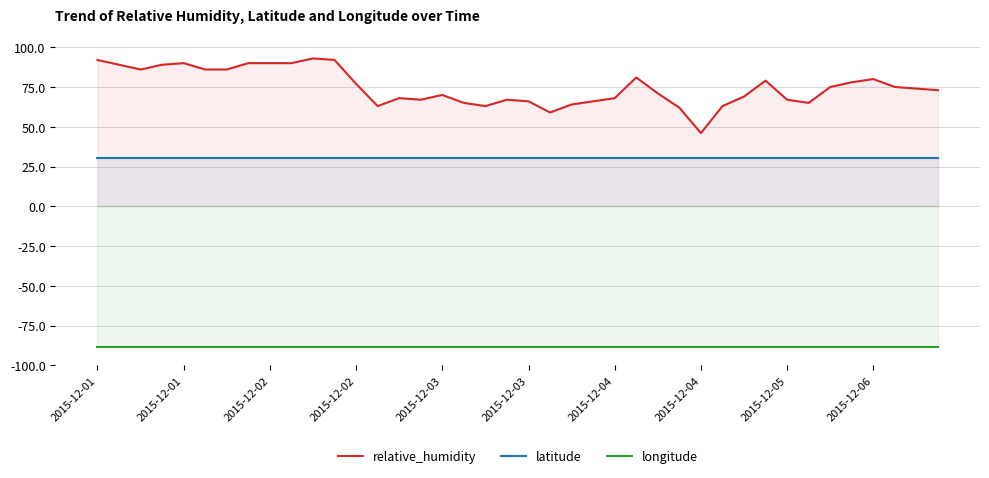

List the series in order of their overall mean, lowest first.

longitude, latitude, relative_humidity